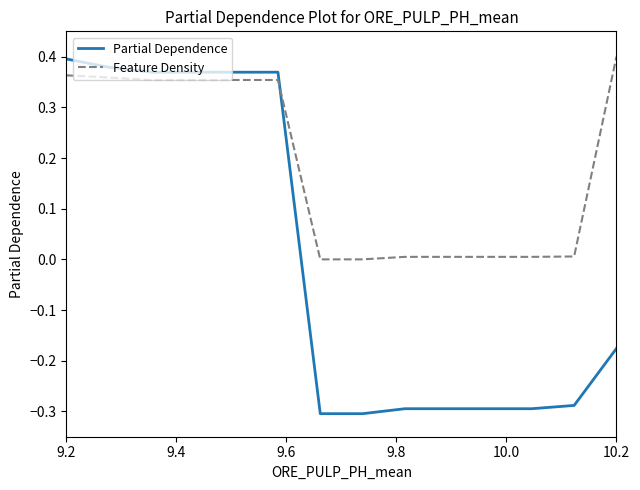

True or false: Feature Density and Partial Dependence intersect in this chart.

True